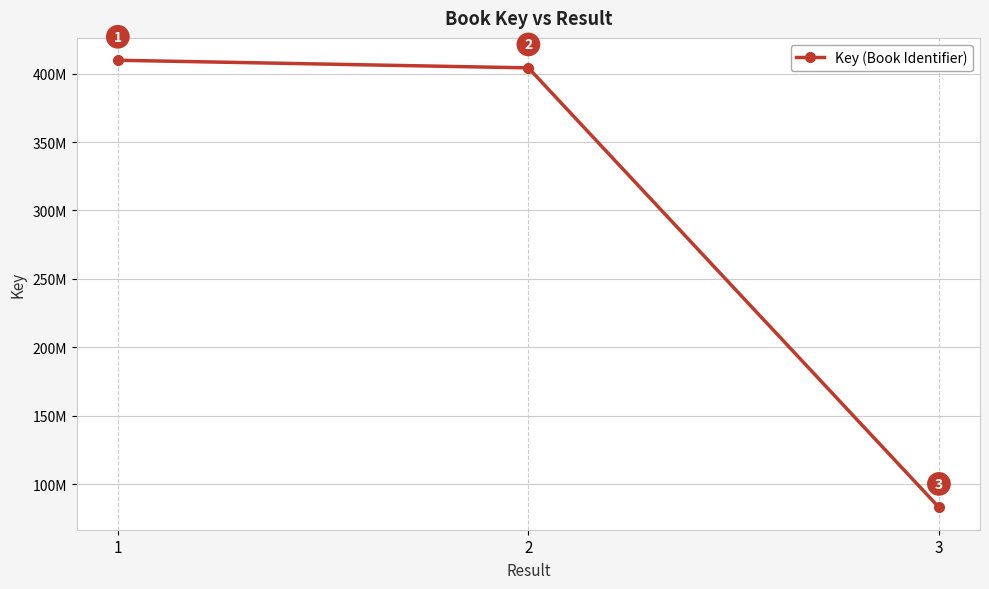

What is the difference between the values at 2 and 1?

5573747